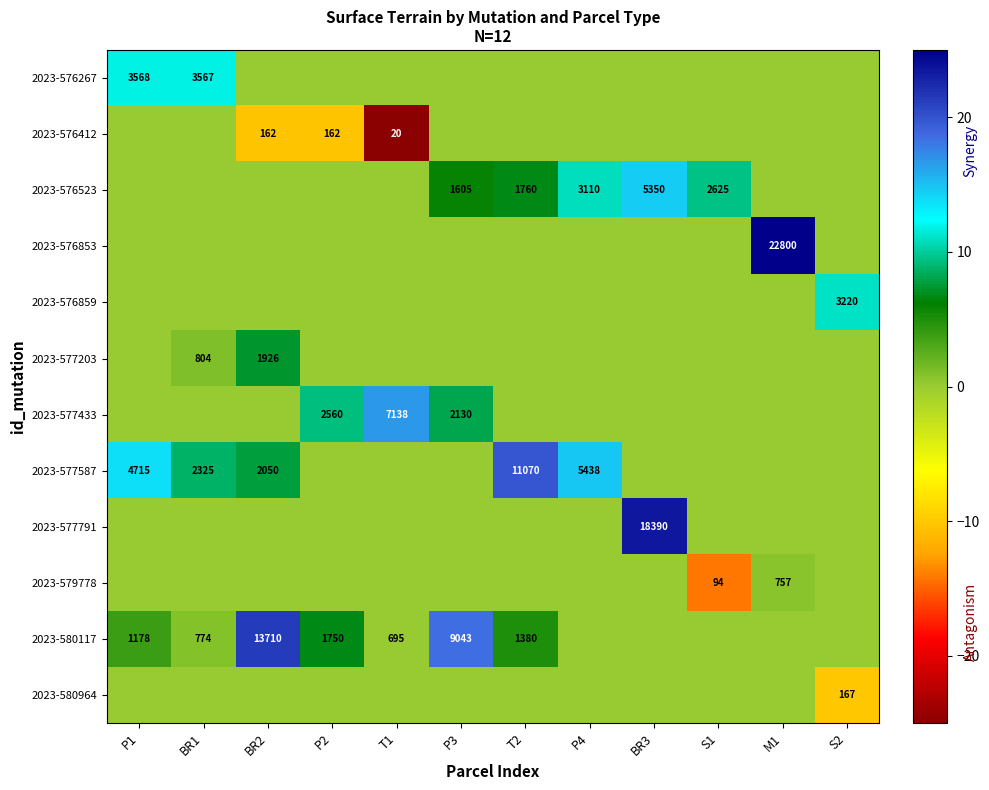

Which category has the highest value across all series?

M1